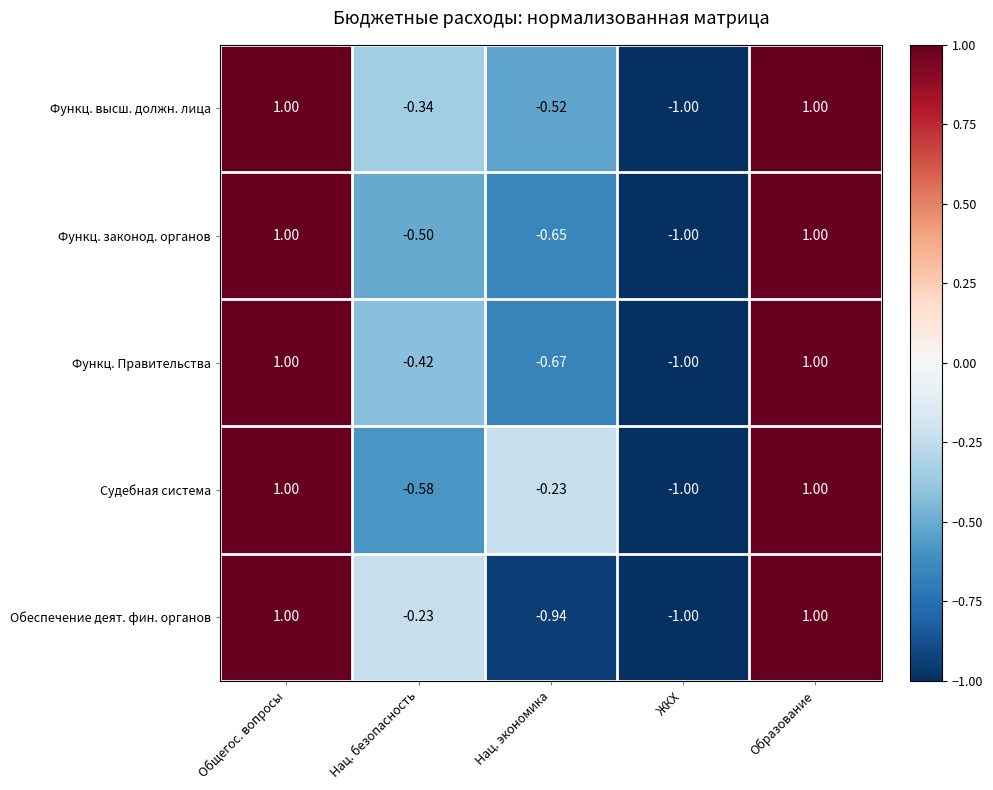

At which category does the chart reach its minimum across all series?

ЖКХ